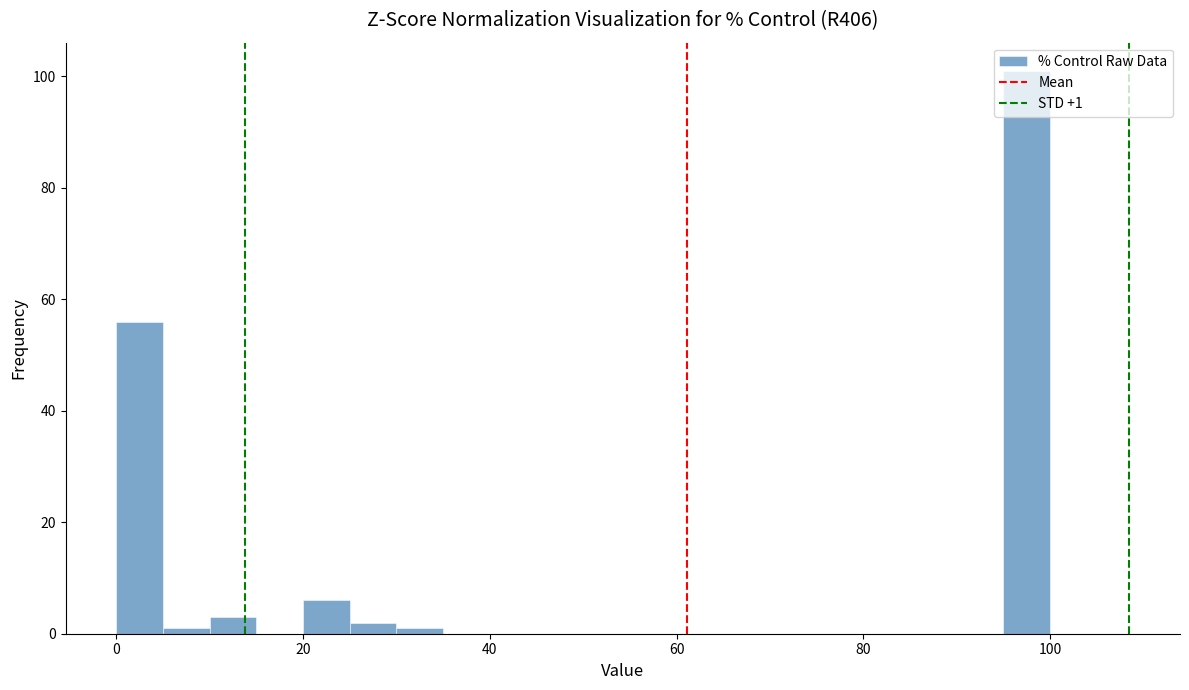

Read against the x-axis, roughly where is the centre of the tallest bar?

98